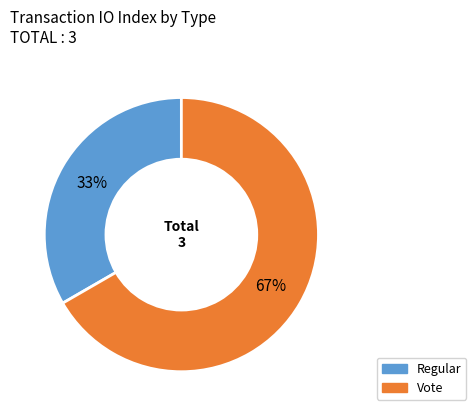

How many slices are in this pie chart?

2